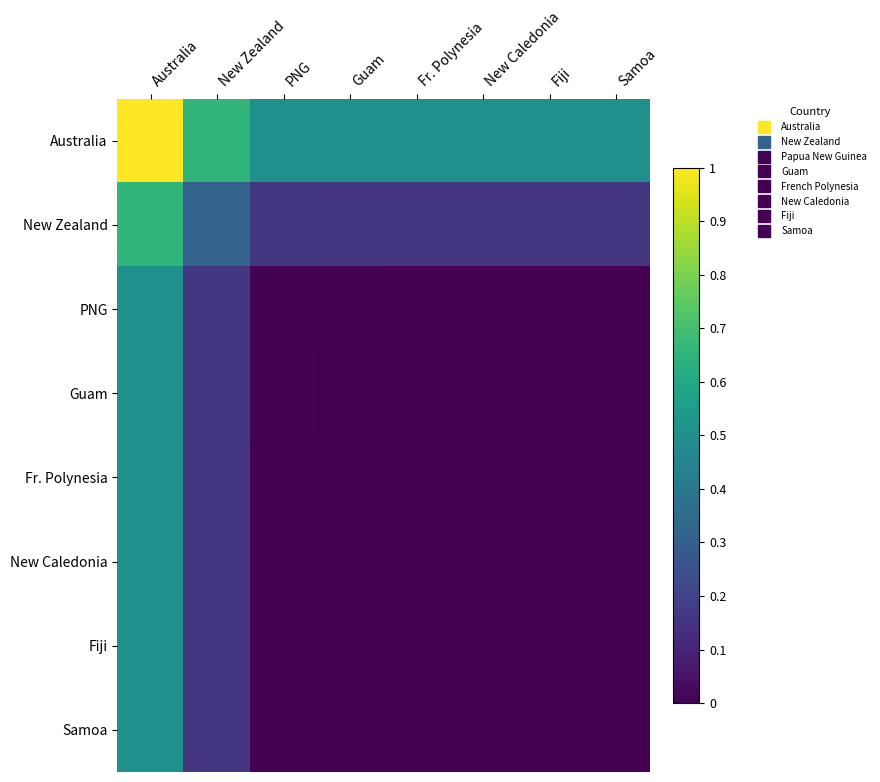

At which category does the chart reach its minimum across all series?

New Caledonia